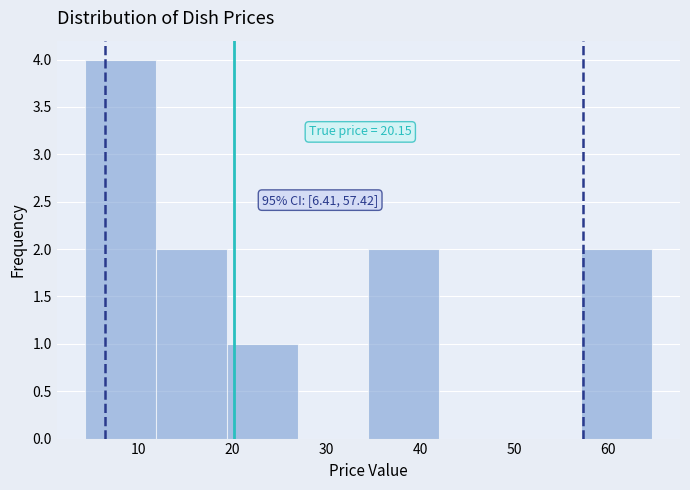

Over which range of the x-axis is the bar tallest?

4 to 12